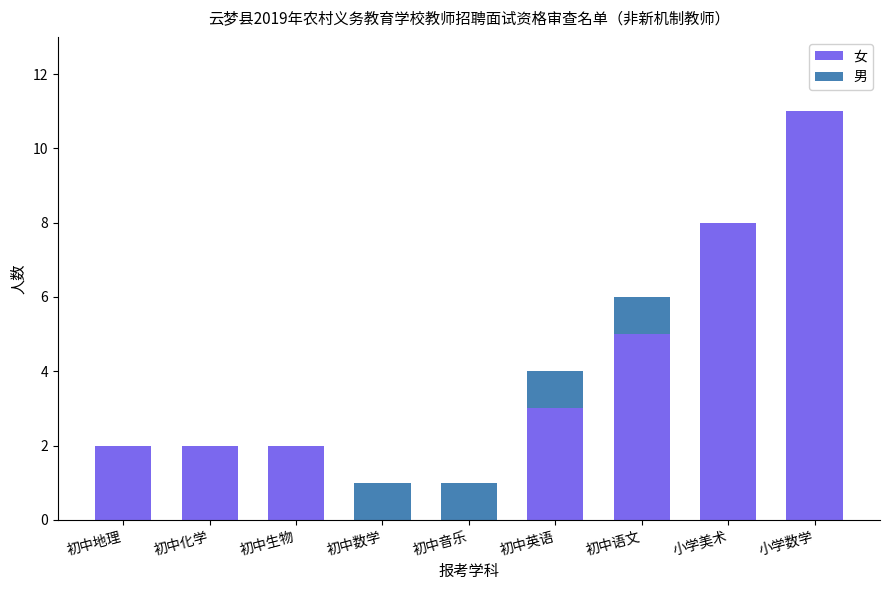

Reading left to right, transcribe the values for 女.

初中地理=2	初中化学=2	初中生物=2	初中数学=0	初中音乐=0	初中英语=3	初中语文=5	小学美术=8	小学数学=11